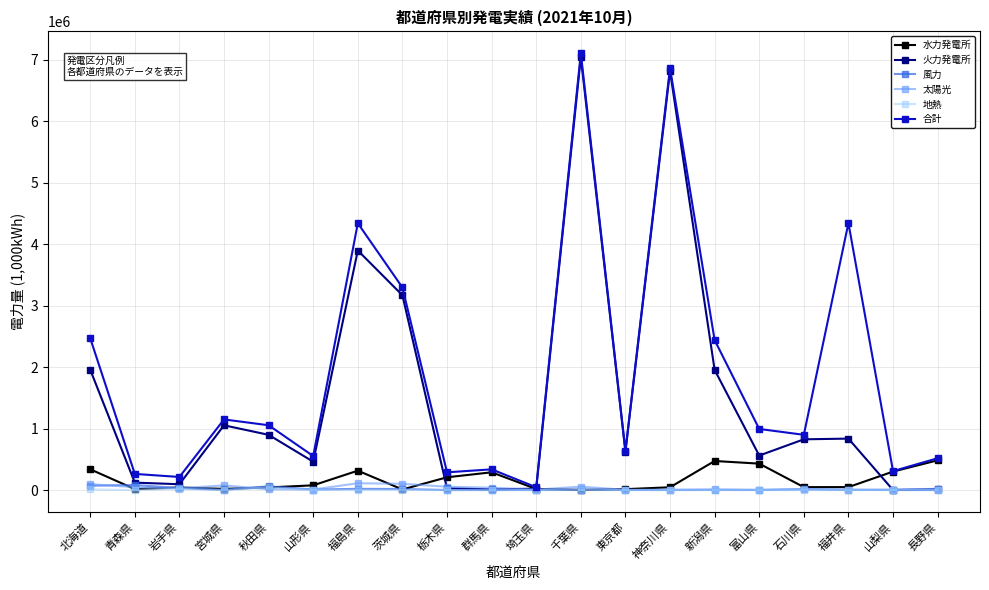

What is the label of the 15th point from the right?

山形県